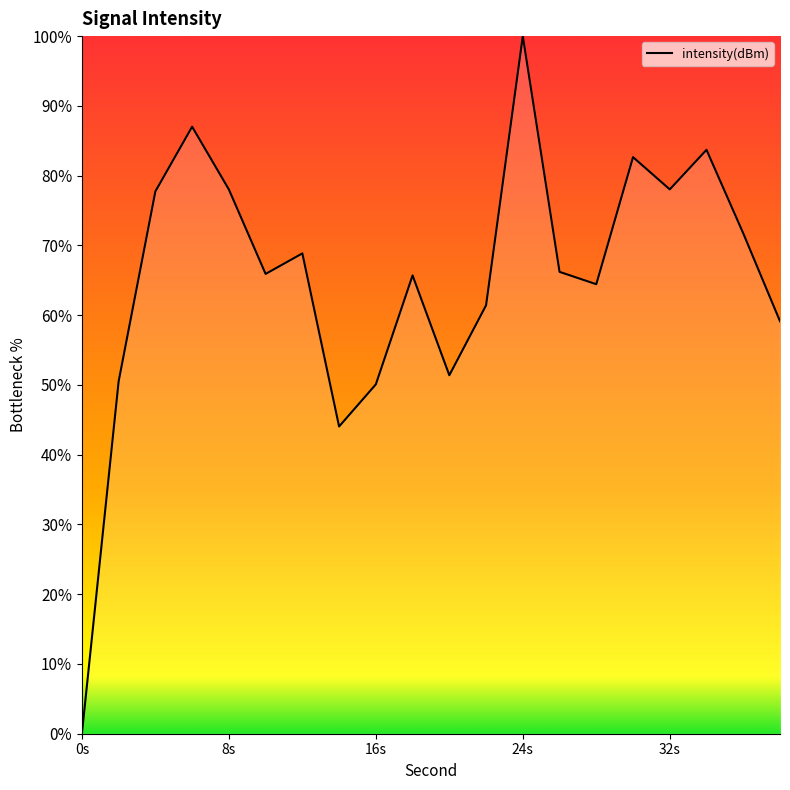

What is the difference between the maximum and minimum values?

100.0